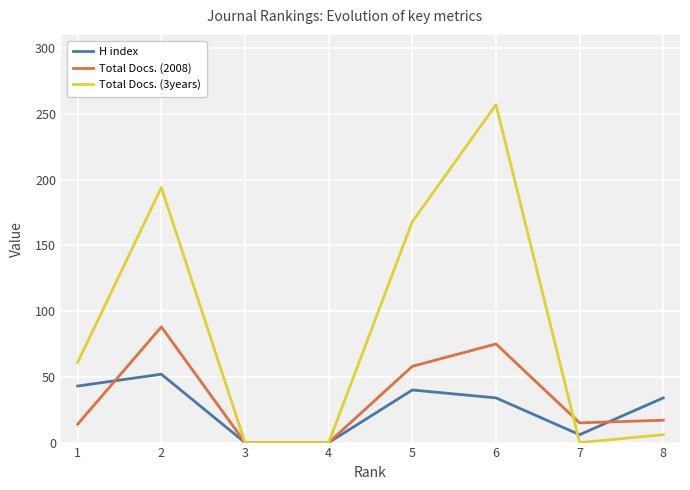

True or false: Total Docs. (2008) has a value of 122 at 2.

False